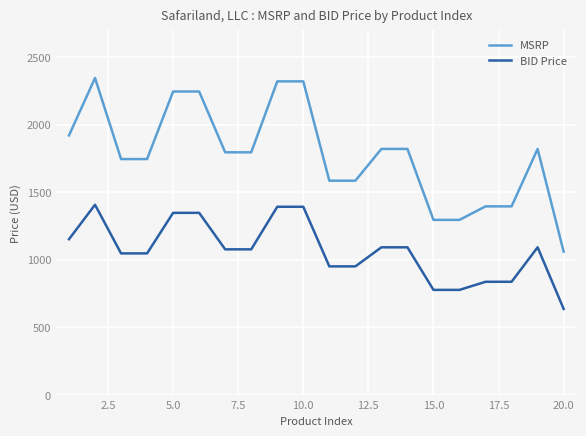

Which series has the largest total across all categories?

MSRP